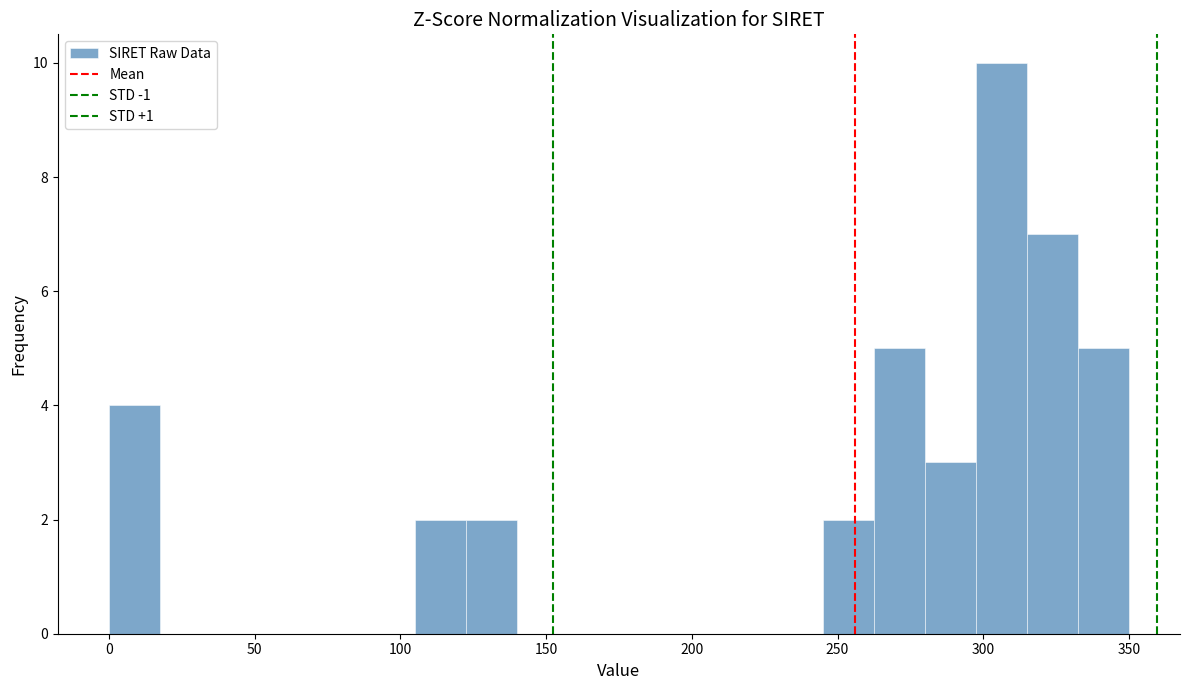

Around what value on the x-axis is the tallest bar? Give the approximate position of its centre, as read against the axis.

305